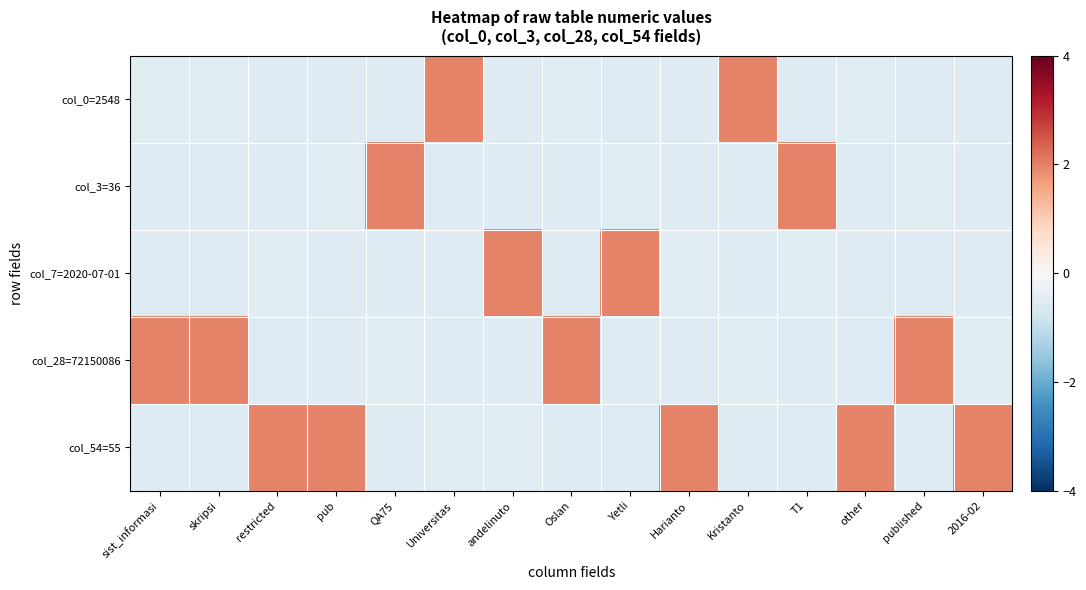

Rank the series at QA75 from lowest to highest value.

col_54=55, col_7=2020-07-01, col_0=2548, col_28=72150086, col_3=36